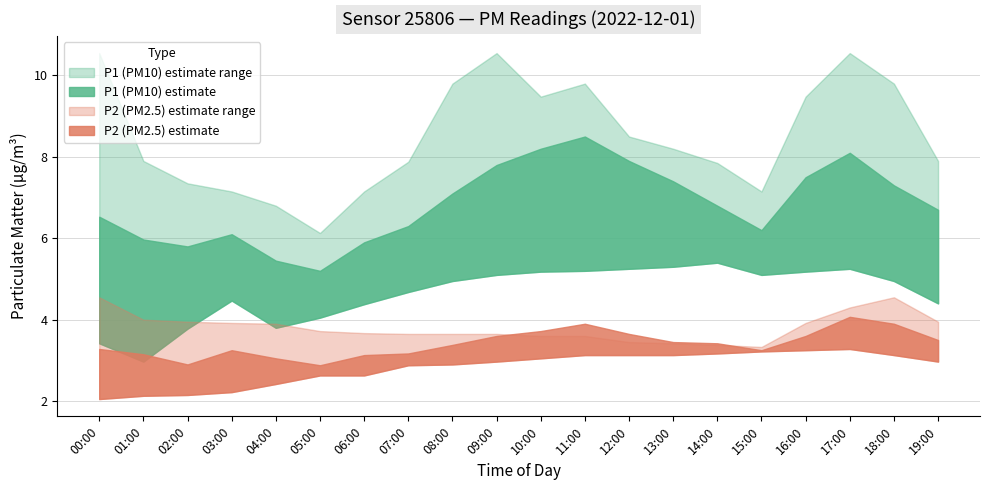

Where is the first local maximum for P1_lower?

03:00